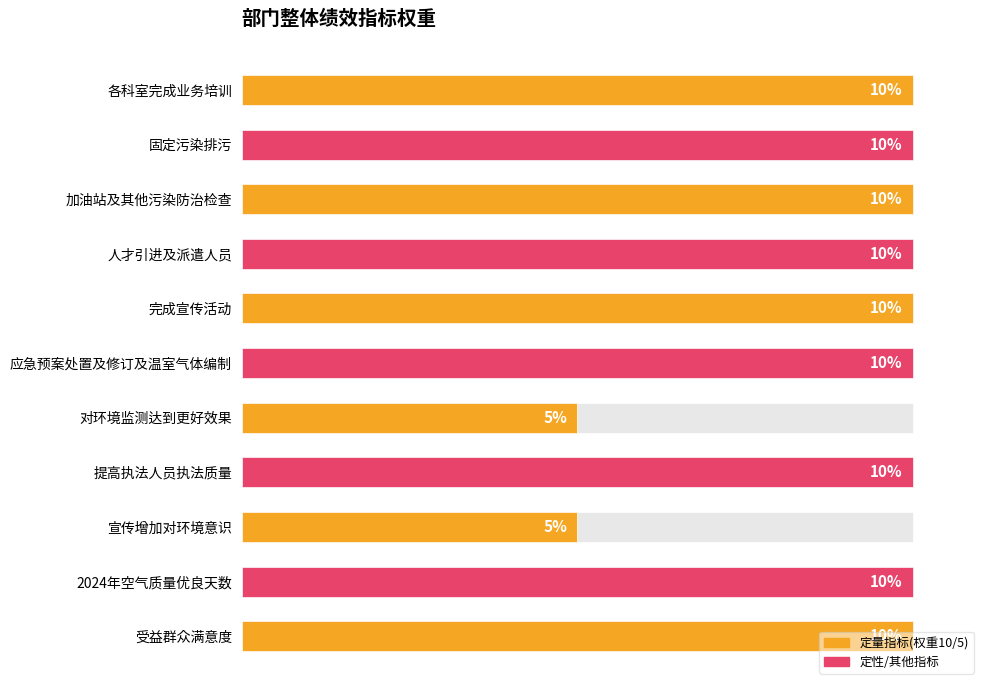

What is the difference between the maximum and minimum values?

5